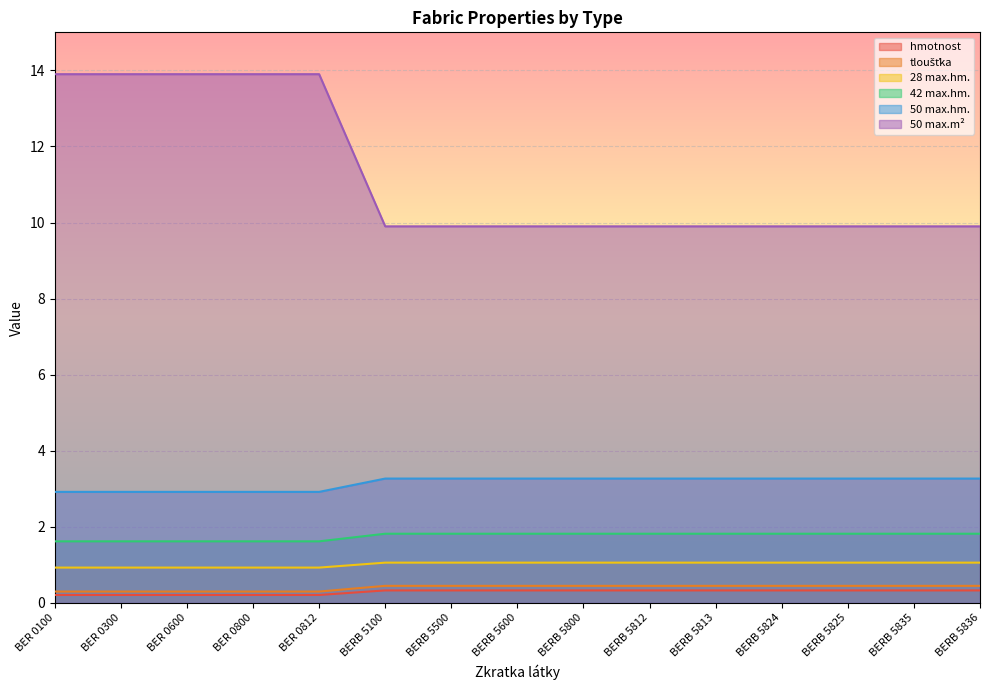

How many lines are shown in the chart?

6